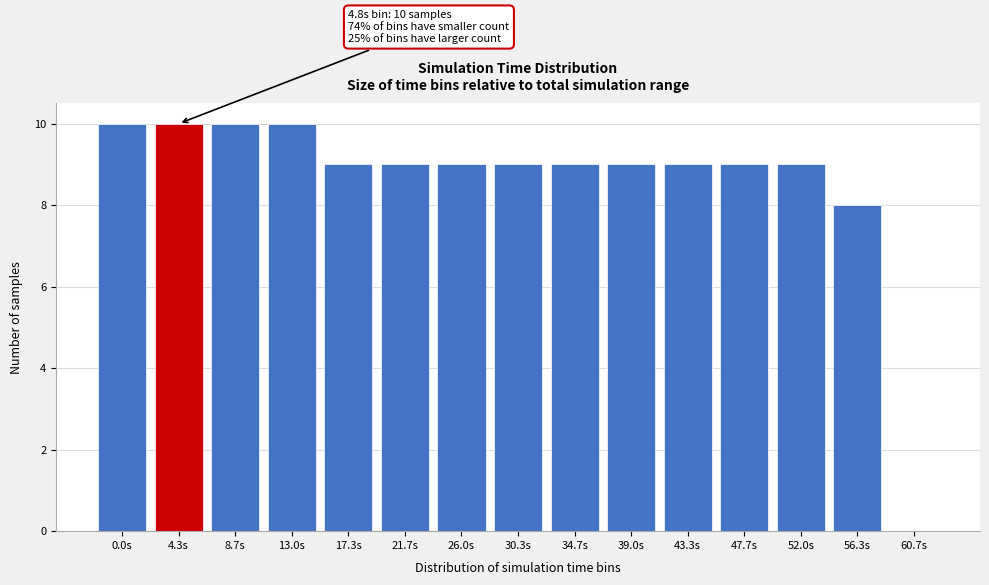

Reading right to left, transcribe all the data shown in this chart.

60.7s=0	56.3s=8	52.0s=9	47.7s=9	43.3s=9	39.0s=9	34.7s=9	30.3s=9	26.0s=9	21.7s=9	17.3s=9	13.0s=10	8.7s=10	4.3s=10	0.0s=10